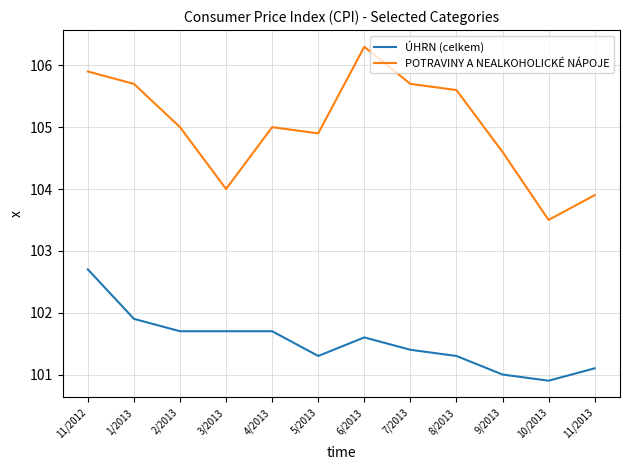

What is the difference between the ÚHRN (celkem) values at 1/2013 and 6/2013?

0.3